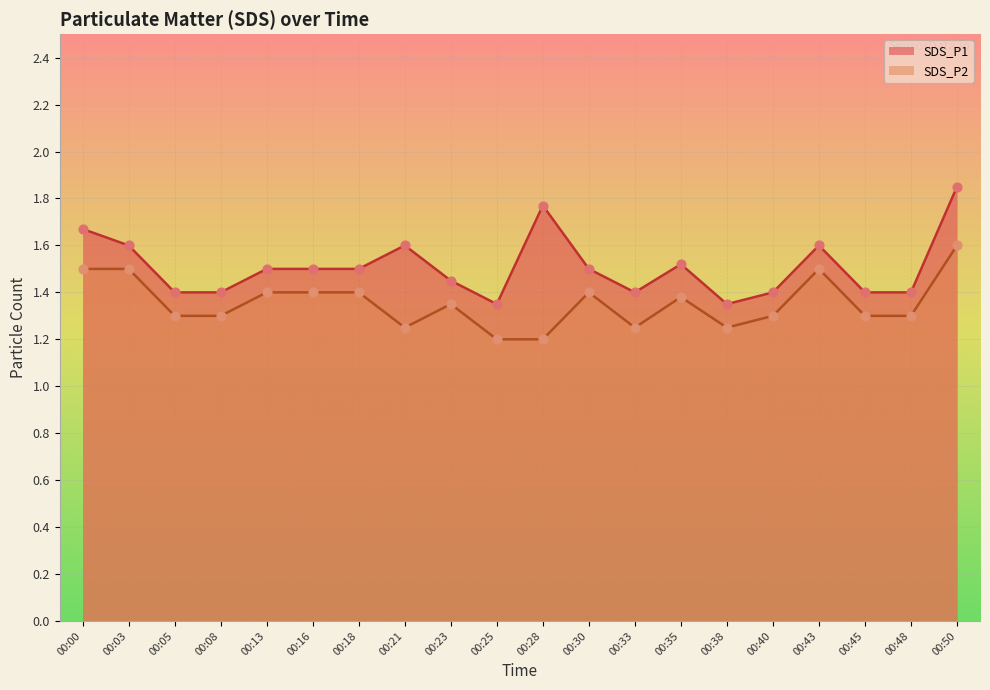

Which series has the widest spread of Y values?

SDS_P1